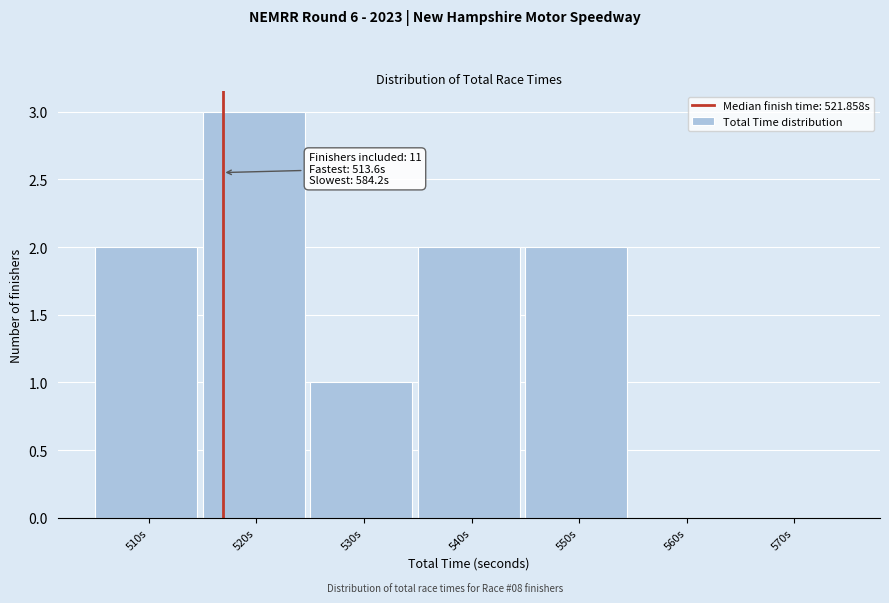

Reading right to left, extract all data points from this chart.

570s=0	560s=0	550s=2	540s=2	530s=1	520s=3	510s=2